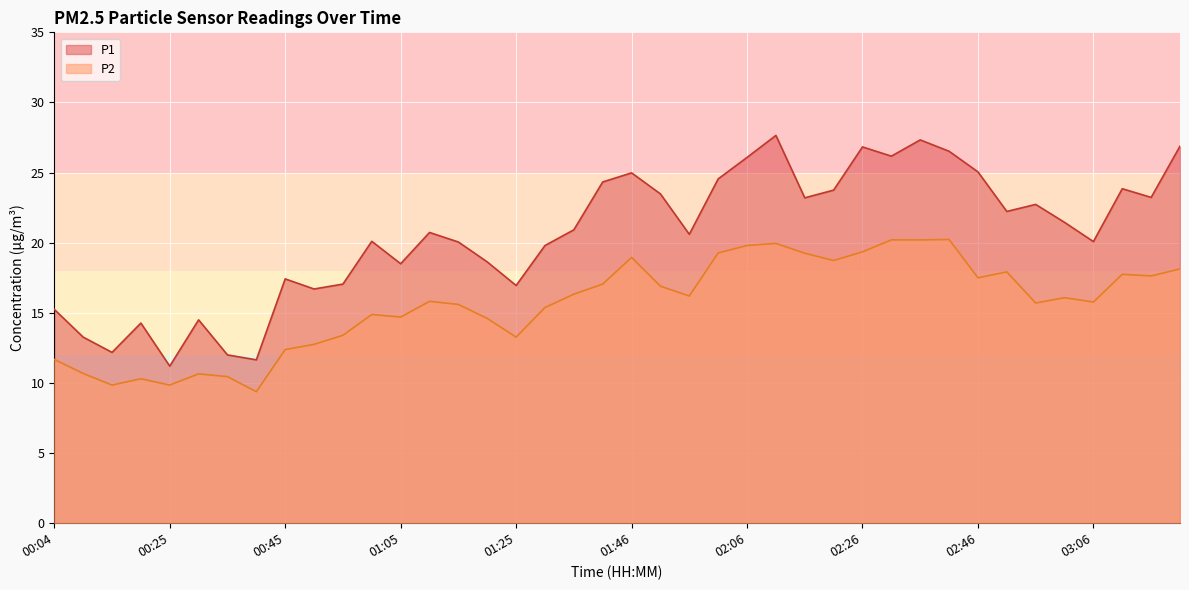

What is the smallest value displayed?

9.4